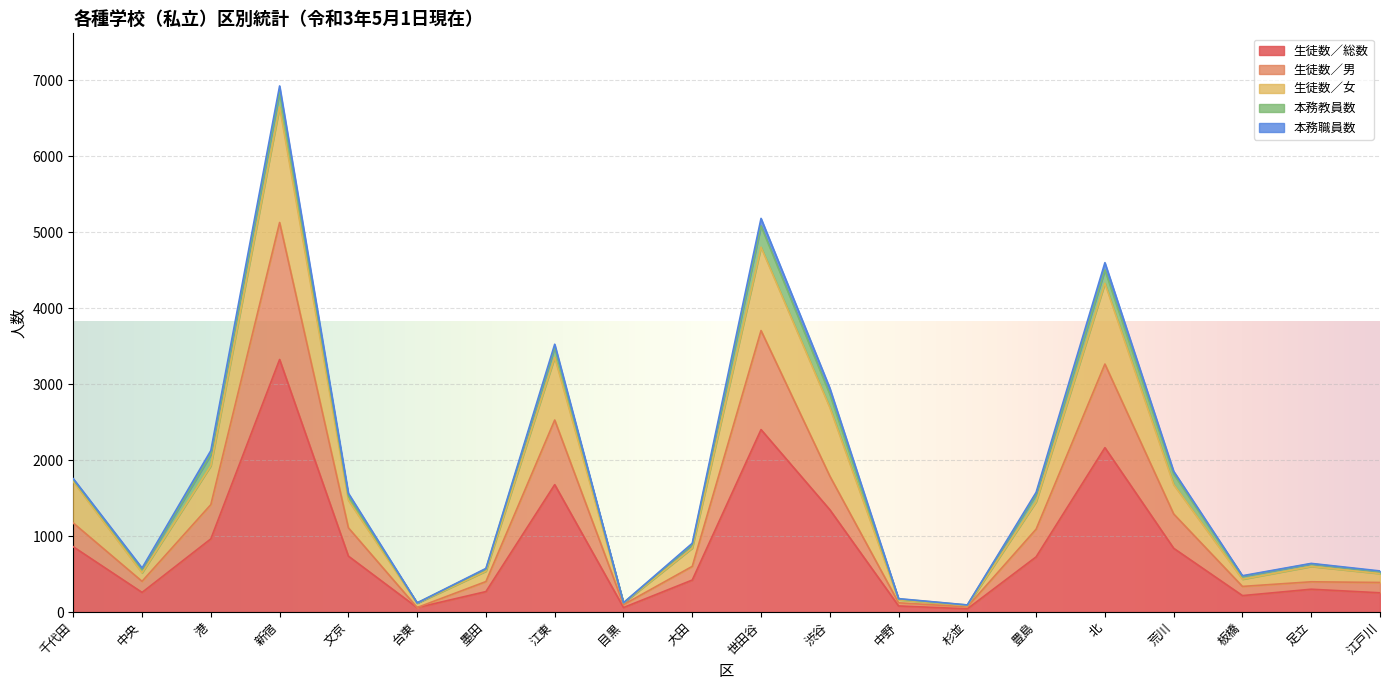

Which has a higher value, 杉並 or 大田?

大田